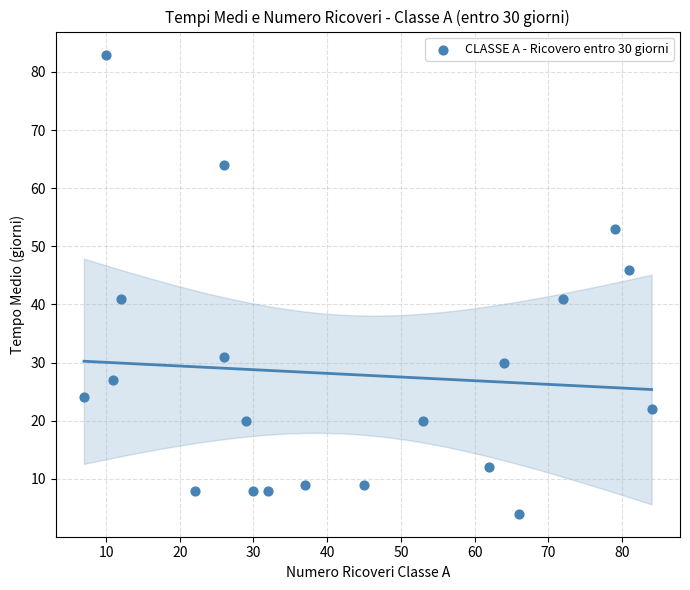

What is the range of X values (max minus min)?

77